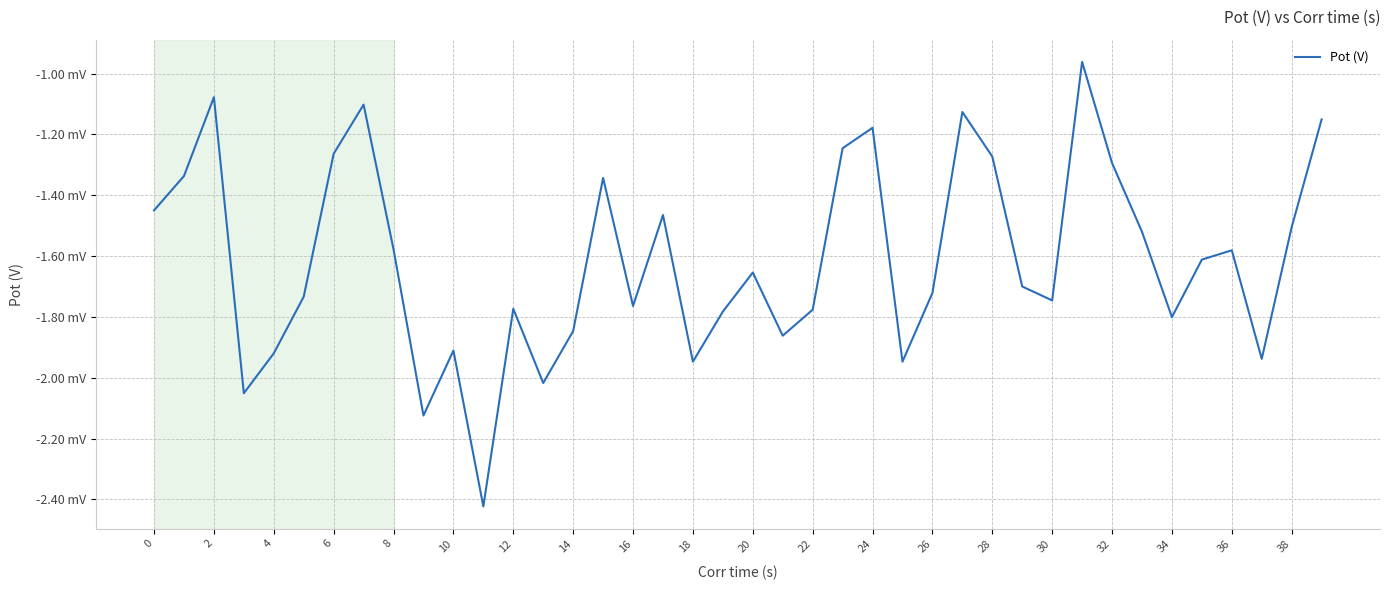

Is this an area chart (filled region under the line)?

No